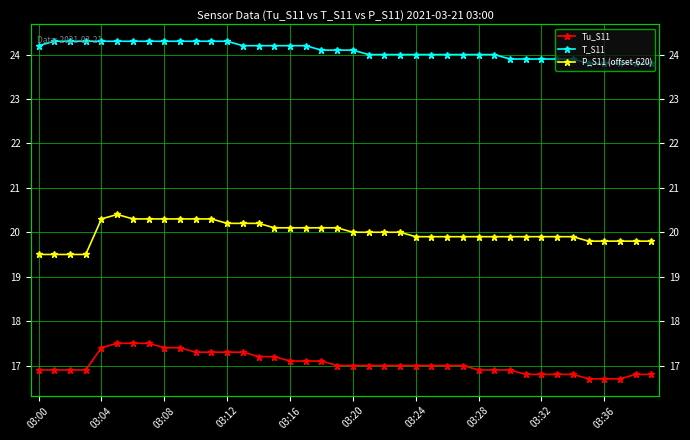

List the series in order of their overall mean, highest first.

T_S11, P_S11 (offset-620), Tu_S11